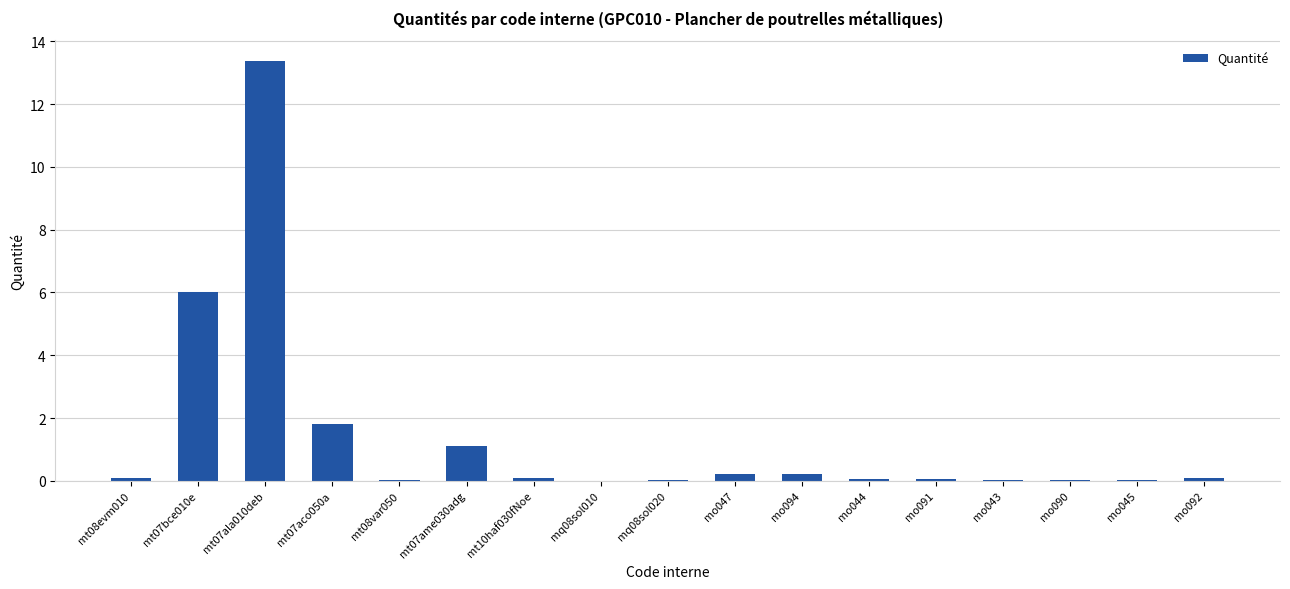

What is the sum of all values?

23.2